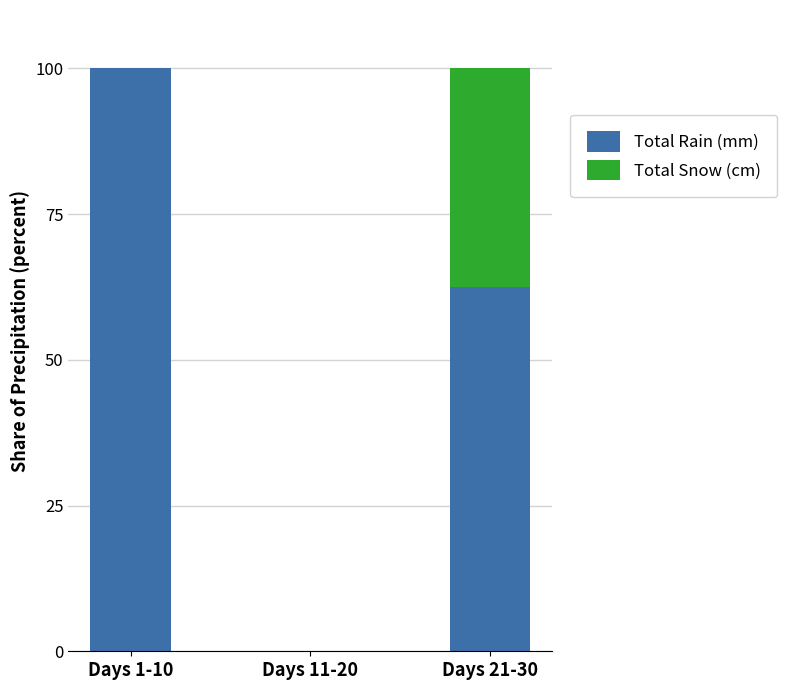

What is the total value across all series at Days 21-30?

100.0